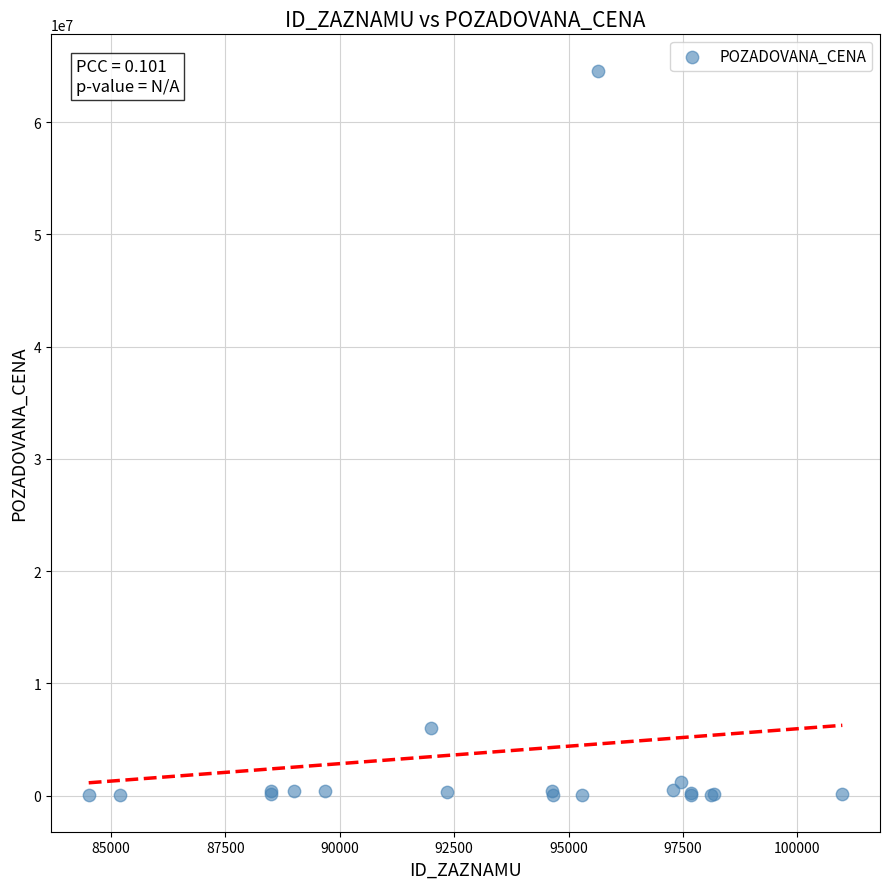

What Y value in the scatter plot is closest to 32292030?

6000000